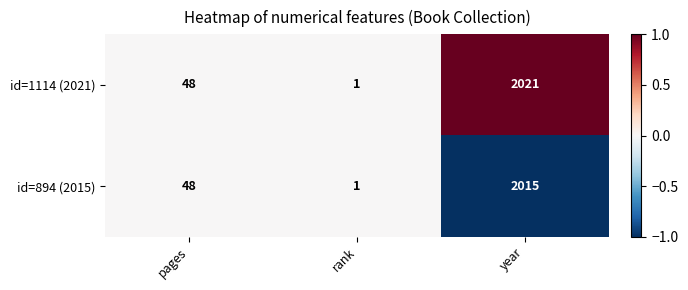

Which series has the widest spread of values?

id=1114 (2021)